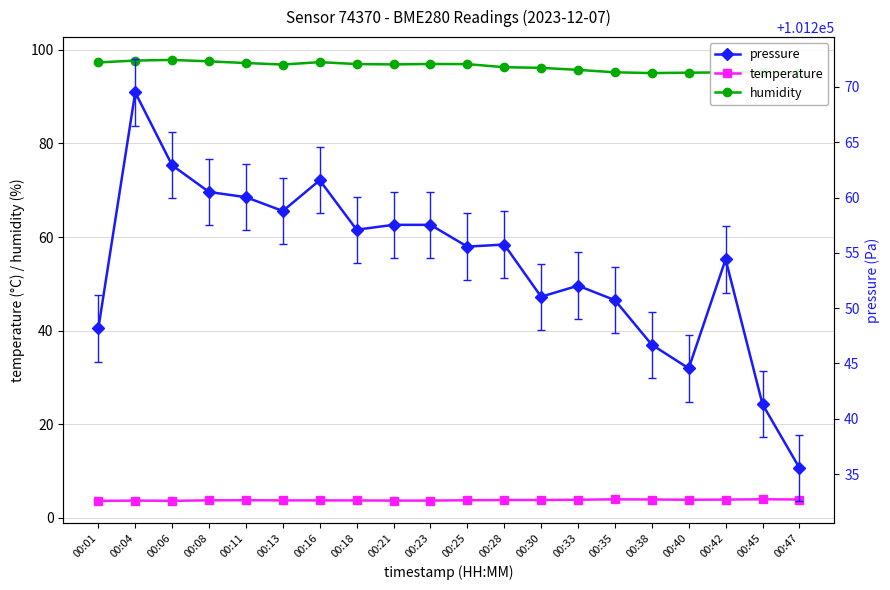

What is the difference between the second highest and minimum values in the pressure series?

27.4